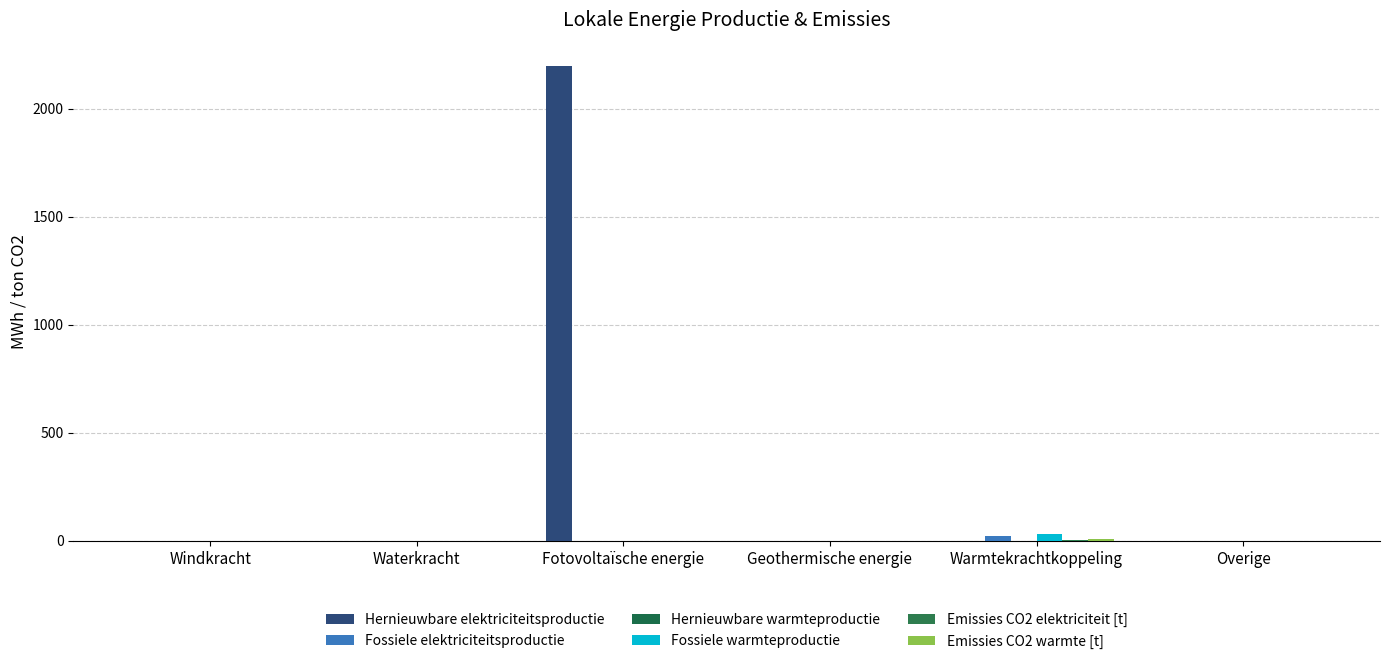

What is the label of the 2nd bar from the left?

Waterkracht